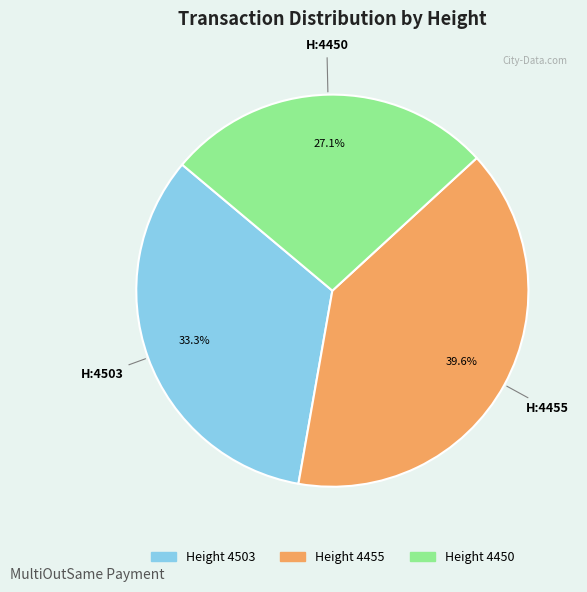

Is there a majority slice in this chart?

No